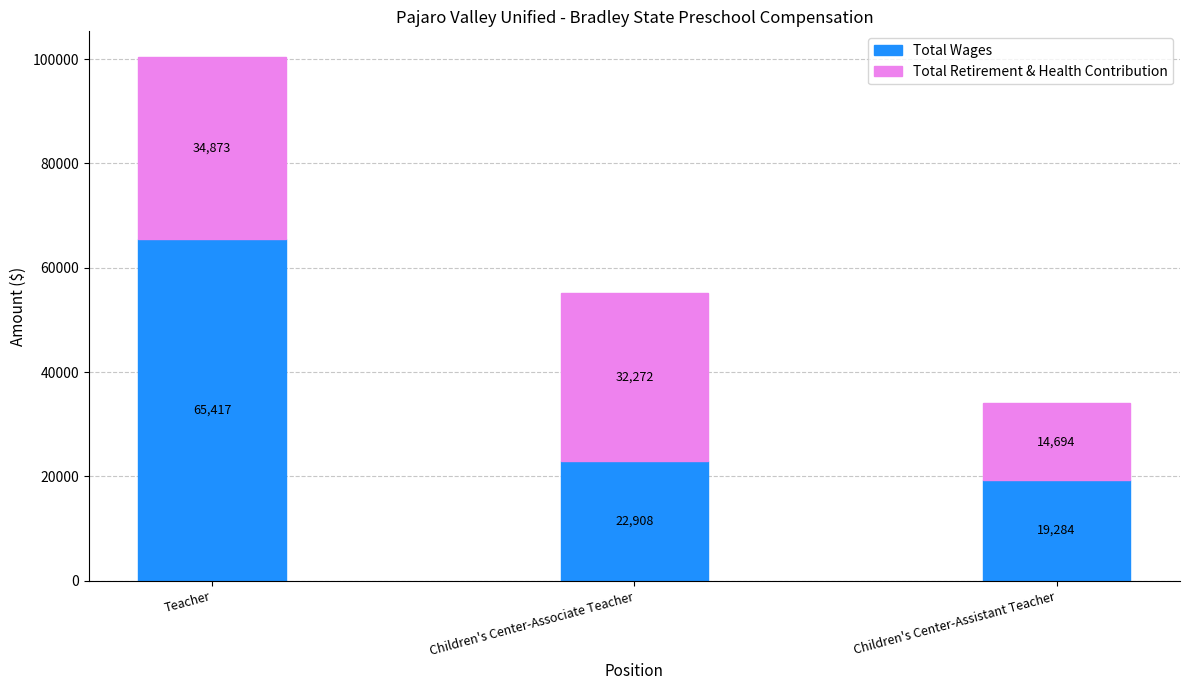

True or false: Total Wages has a value of 22908 at Children's Center-Associate Teacher.

True